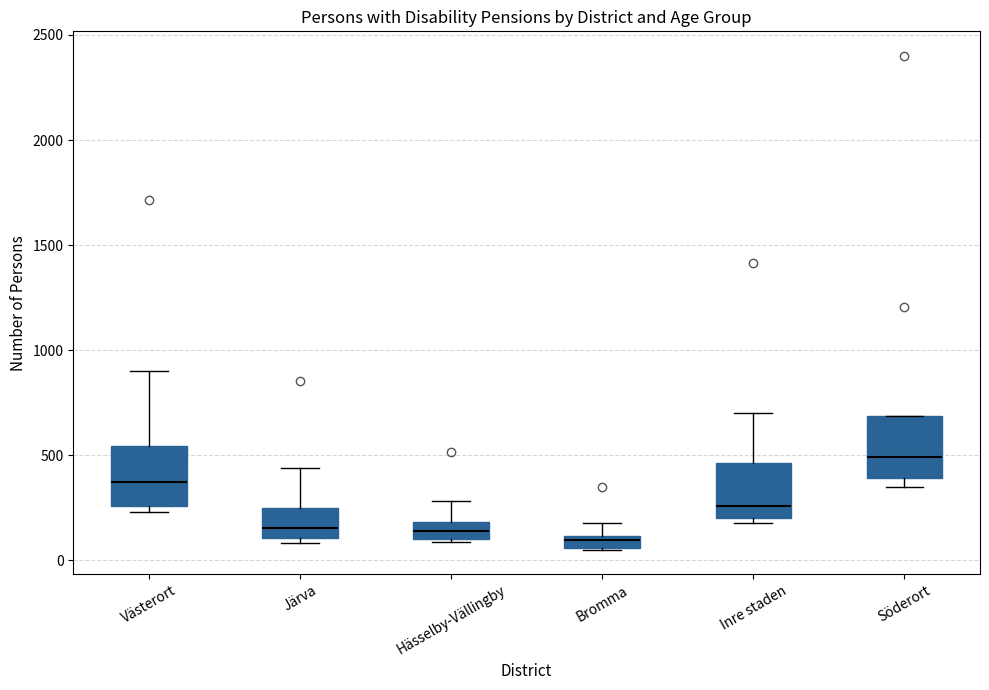

Where is the upper edge of the box for Inre staden on the y-axis? The values are not printed on the chart, so give them approximately, as read against the axis.

450